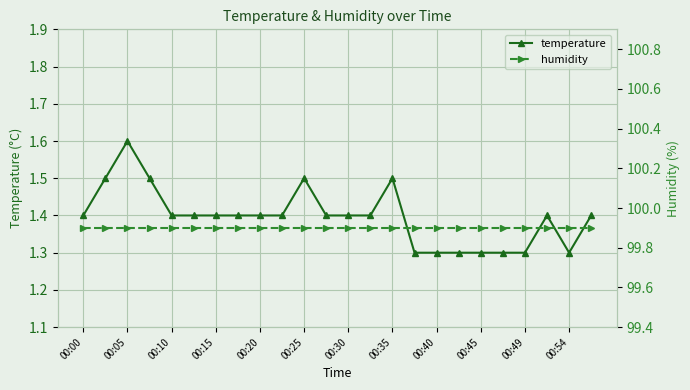

What is the minimum value for temperature?

1.3